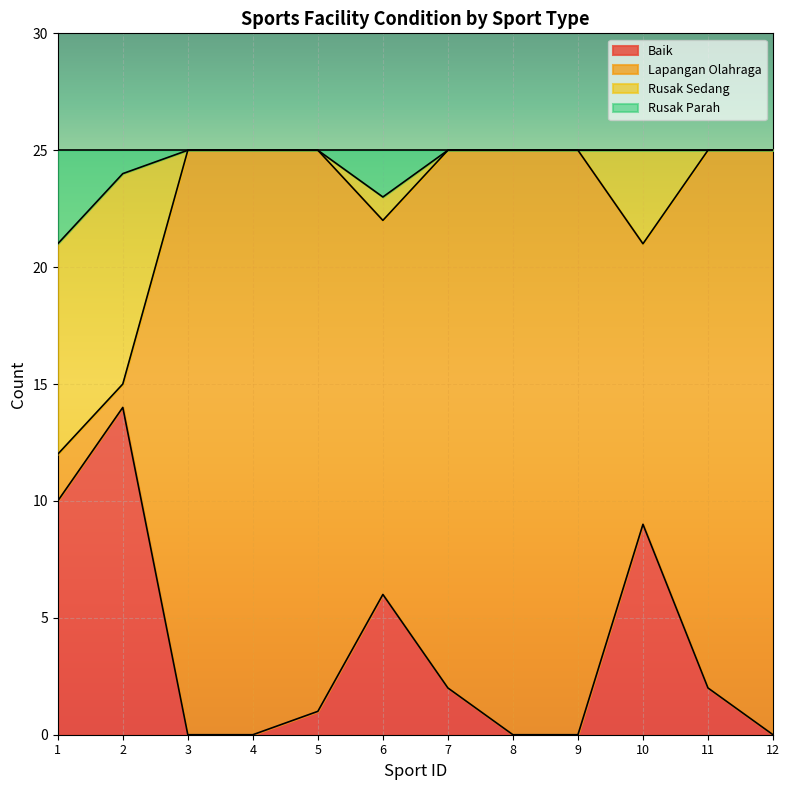

What is the maximum value for Baik?

14